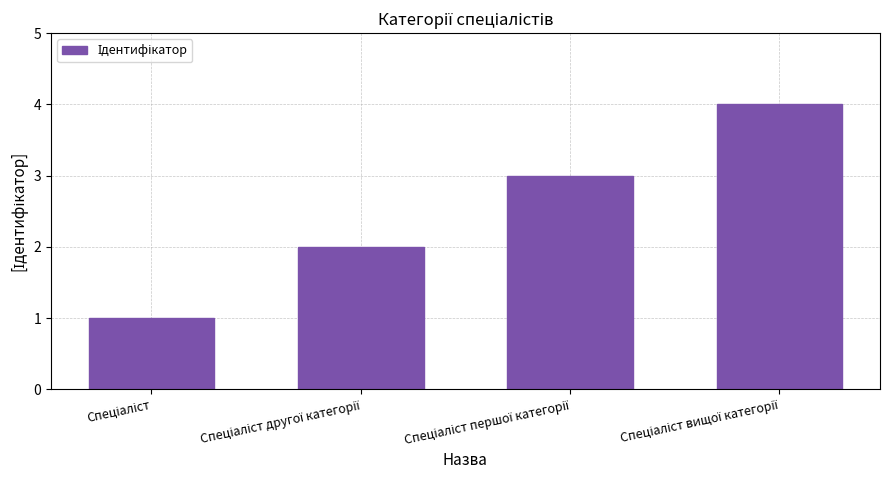

What is the greatest value displayed?

4